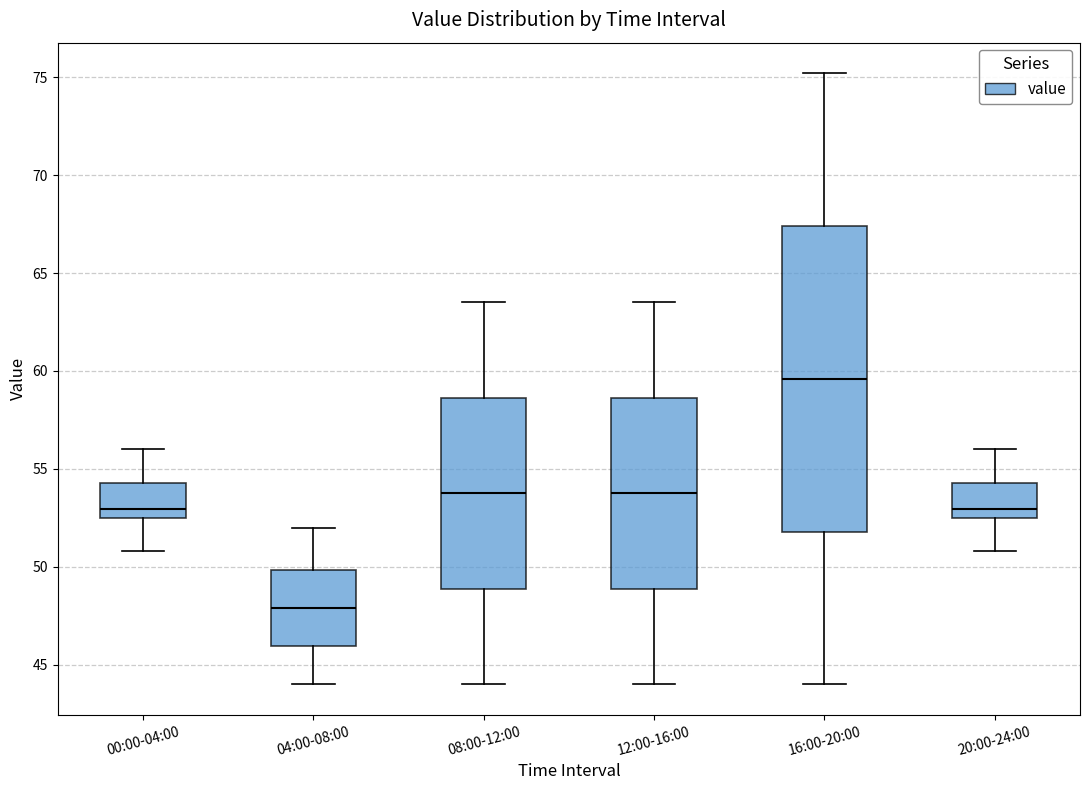

Which box's median line is the highest?

16:00-20:00